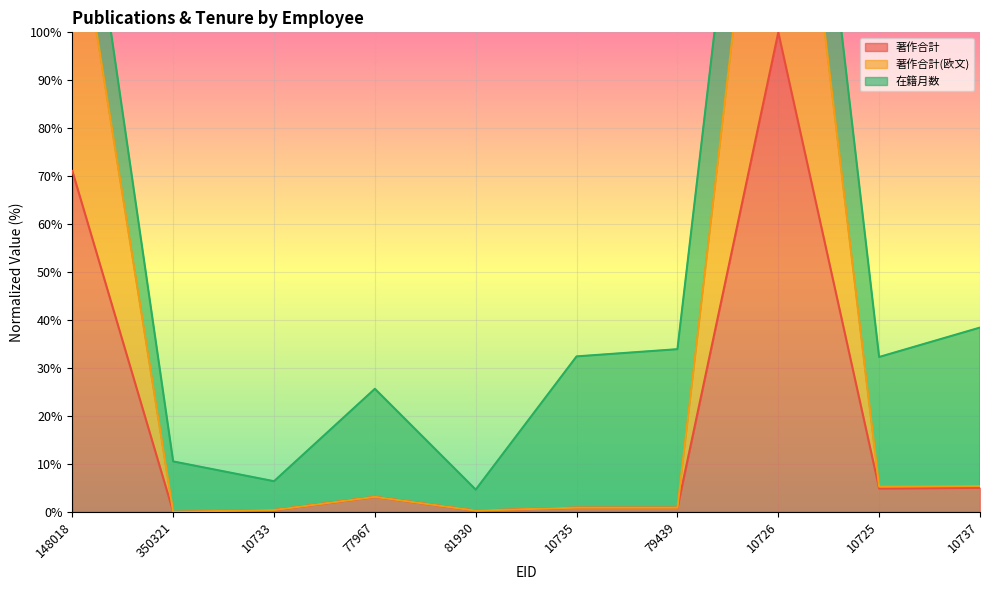

What is the label of the 7th point from the left?

79439